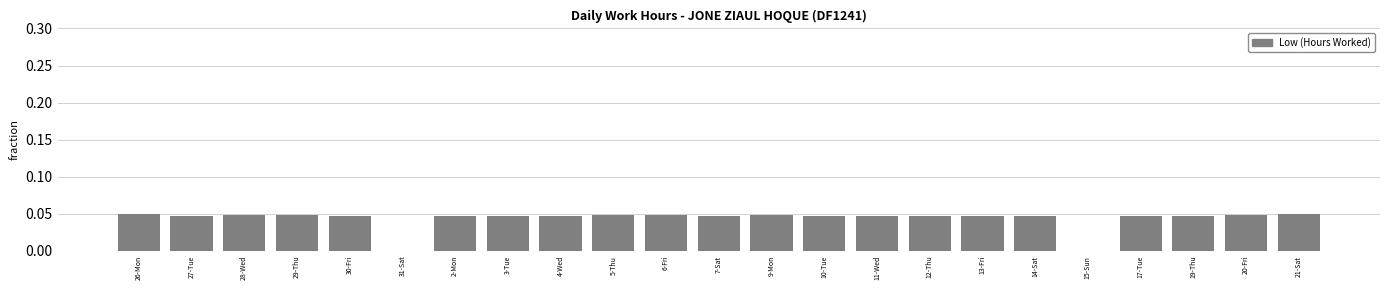

True or false: the data shows 0.1 at 30-Fri.

False